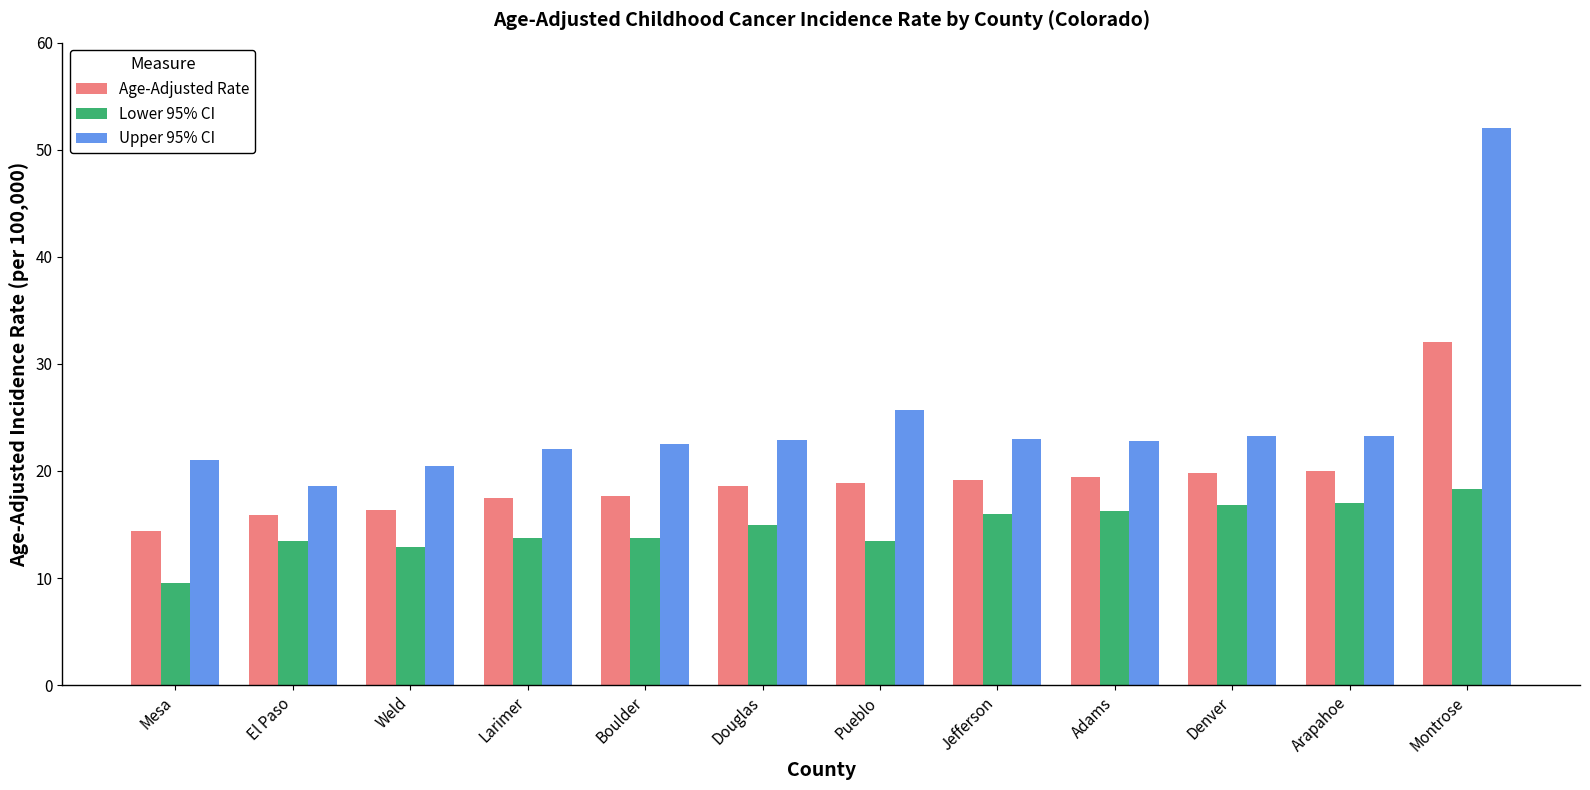

At which category does the chart reach its minimum across all series?

Mesa